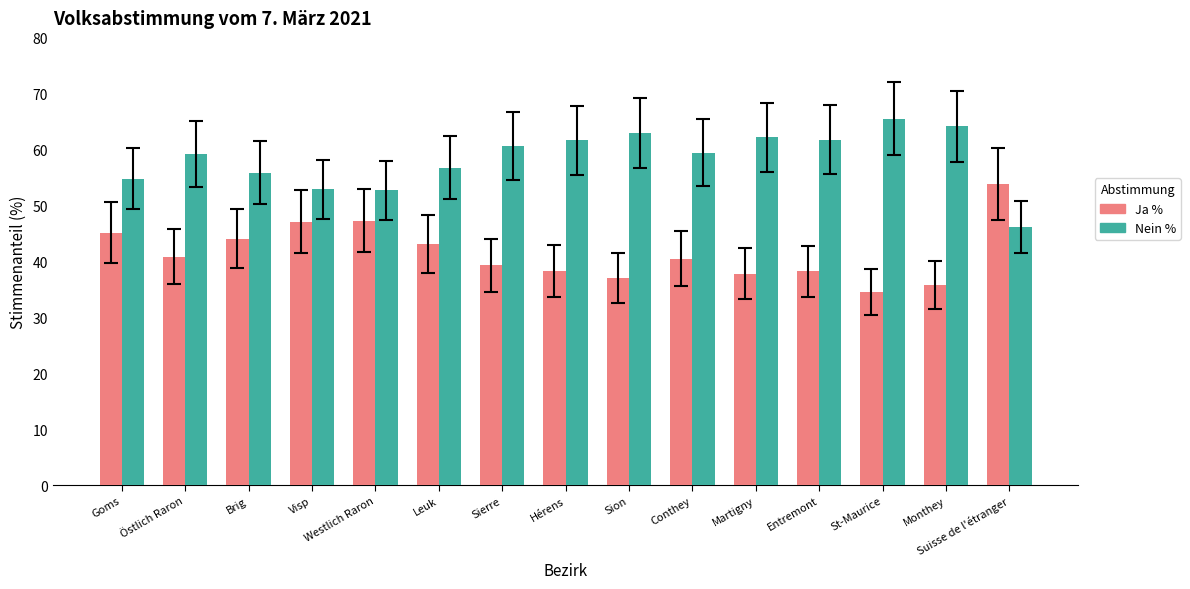

Are the bars grouped side by side (vs. stacked)?

Yes